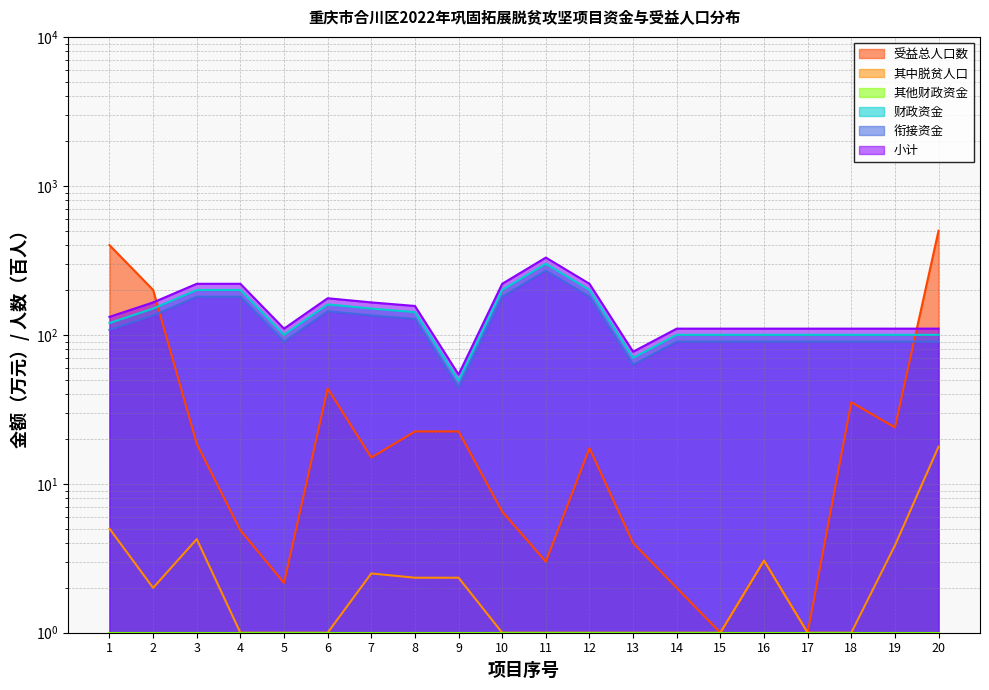

What is the greatest value displayed?

500.0